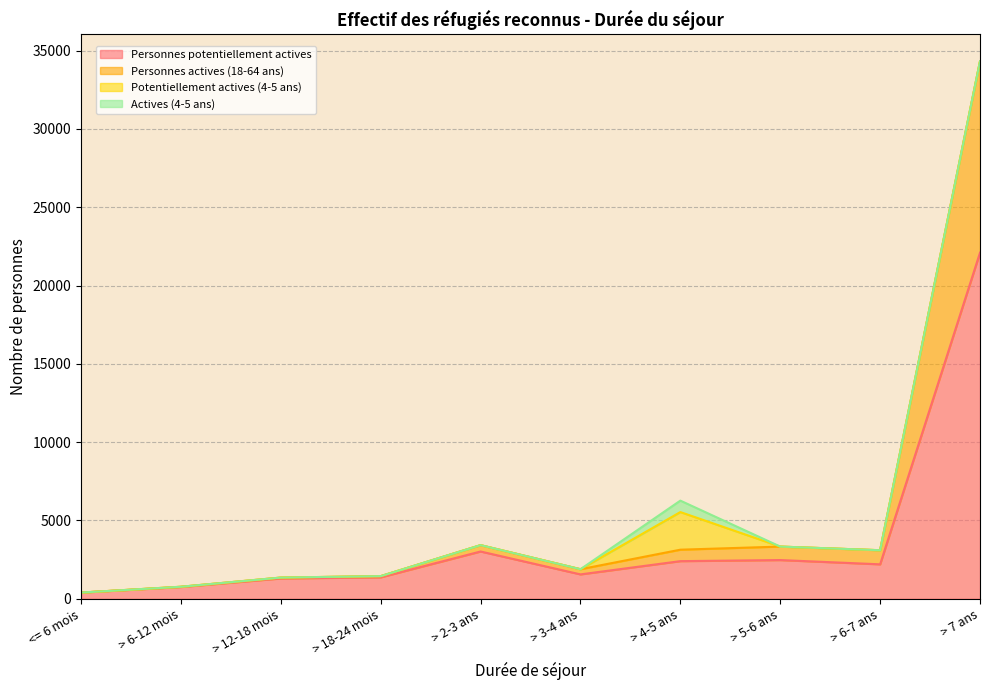

What is the highest value of the Personnes potentiellement actives series?

22099